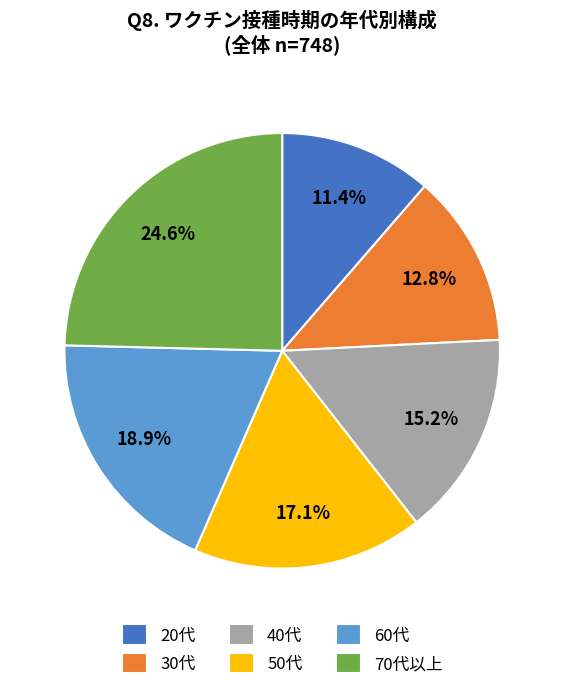

Which category has the smallest portion of the pie?

20代